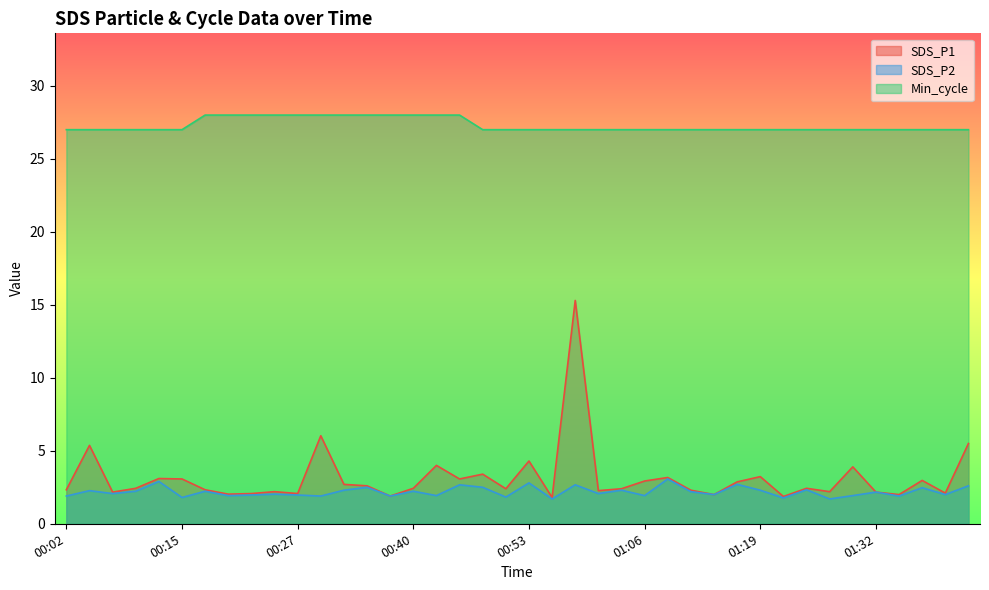

How many lines are shown in the chart?

3